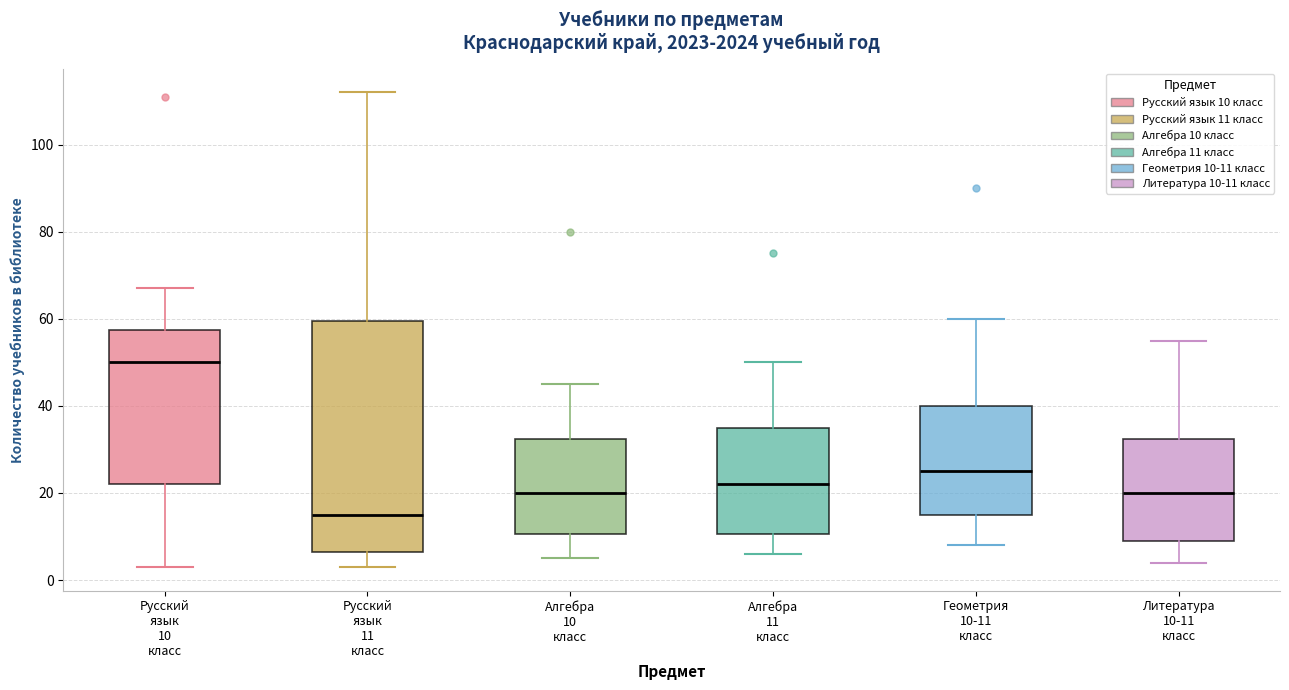

Where is the lower edge of the box for Геометрия 10-11 класс on the y-axis? The values are not printed on the chart, so give them approximately, as read against the axis.

16